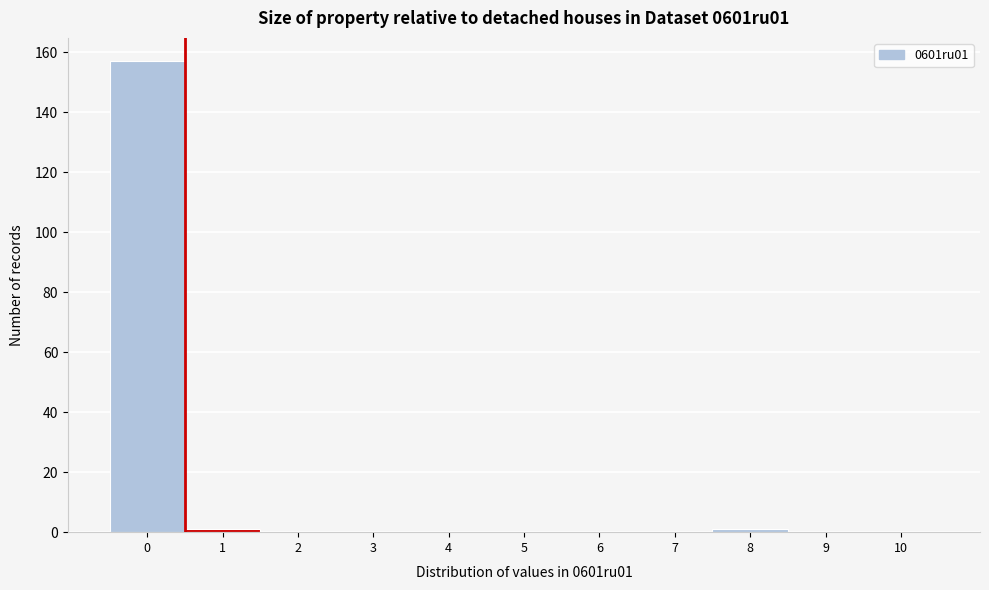

Reading left to right, transcribe all the data shown in this chart.

0=157	1=1	2=0	3=0	4=0	5=0	6=0	7=0	8=1	9=0	10=0